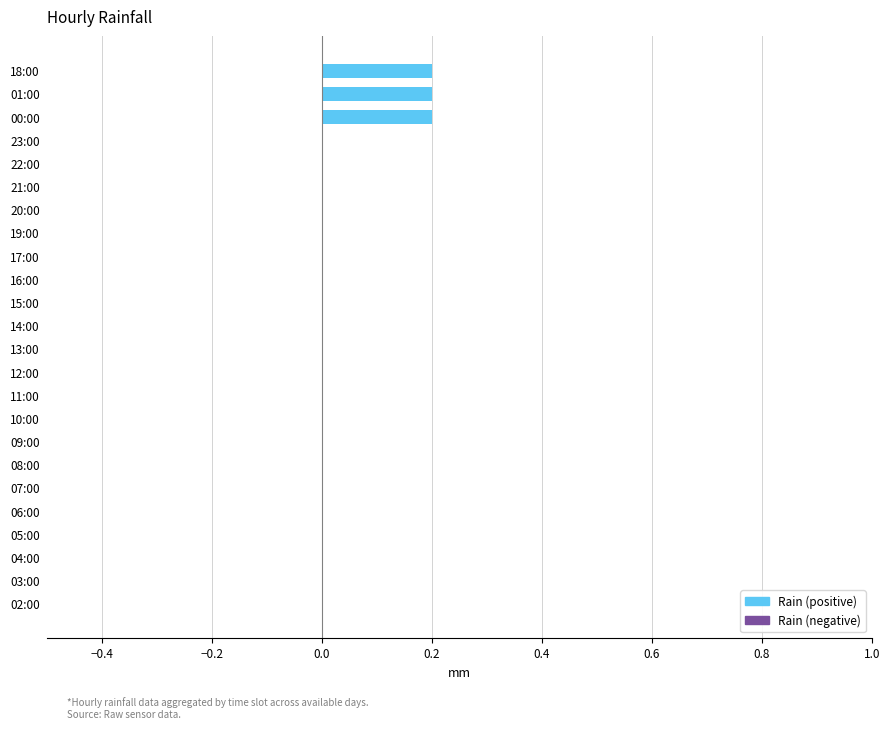

The value at 19:00 is 0.0. True or false?

True